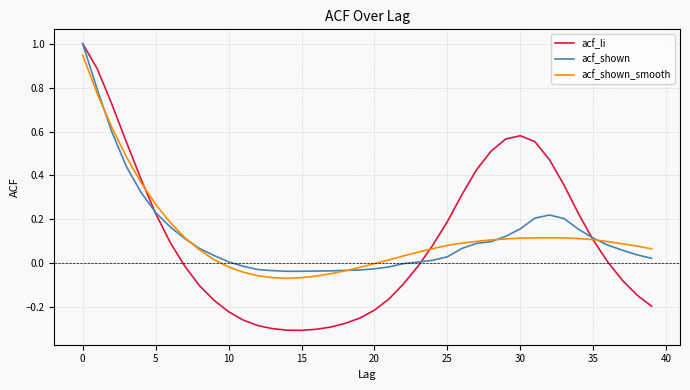

Which series has the largest range (max minus min)?

acf_li